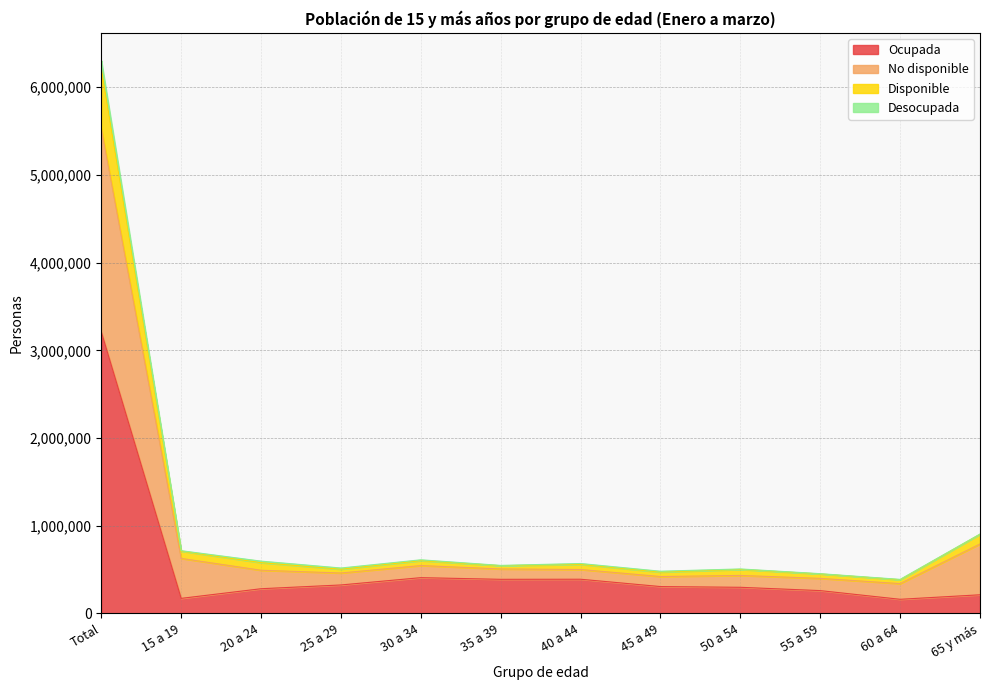

At which category does Ocupada reach its first local peak?

30 a 34